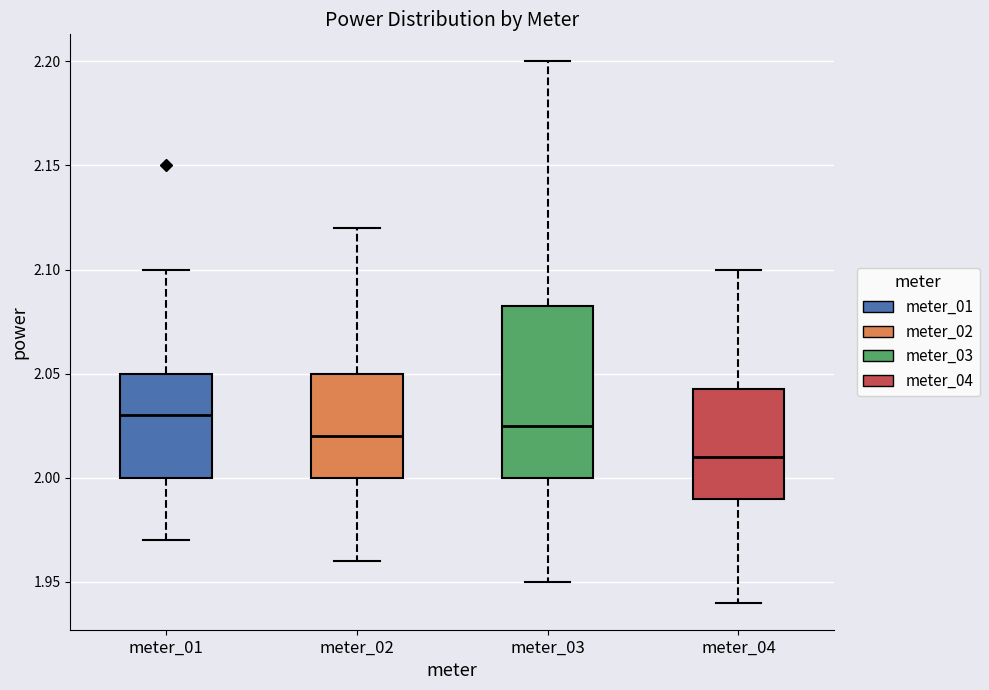

Where is the lower edge of the box for meter_01 on the y-axis? The values are not printed on the chart, so give them approximately, as read against the axis.

2.000